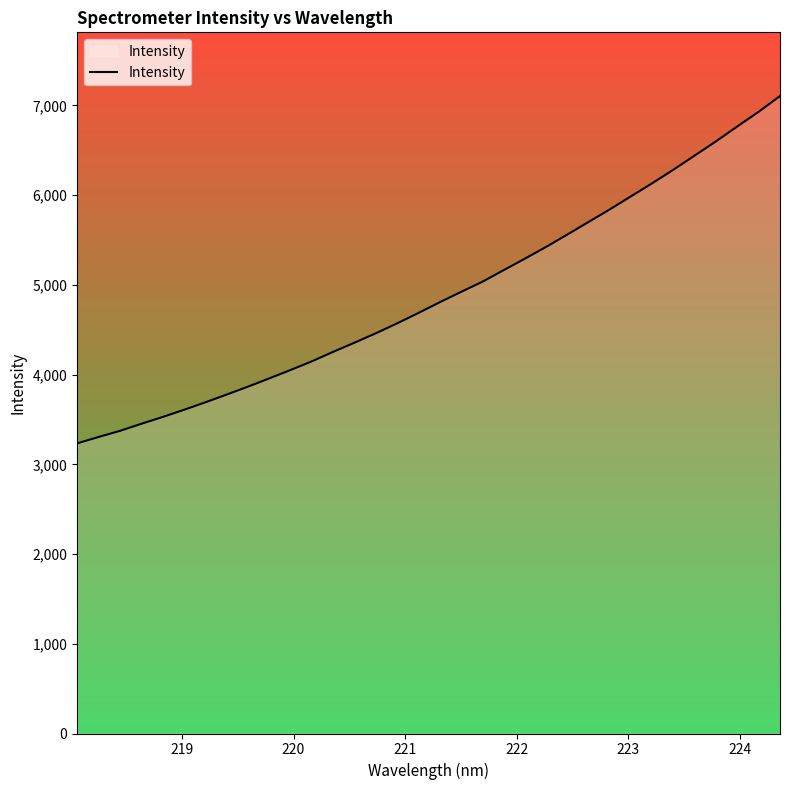

What is the maximum value shown in the chart?

7103.7